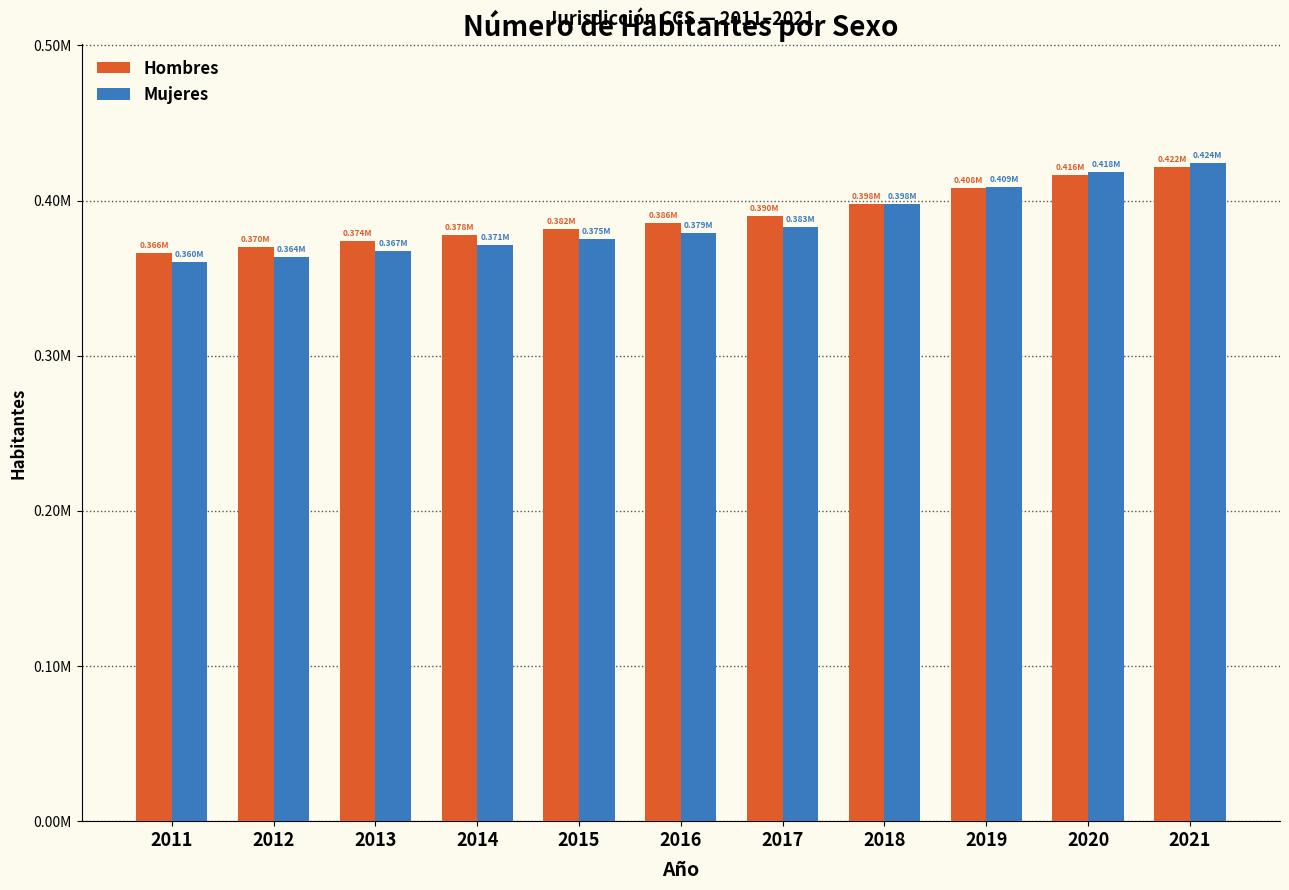

The value of Hombres at 2011 is 209628. True or false?

False